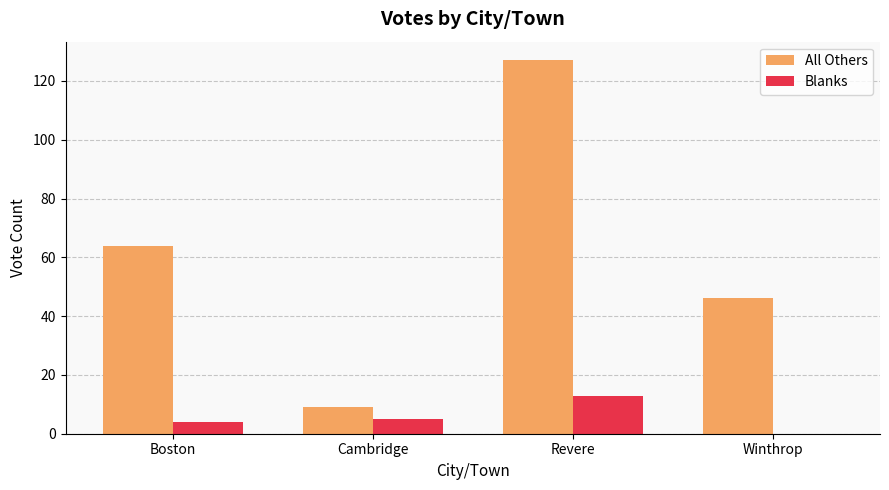

What is the total value across all series at Cambridge?

14